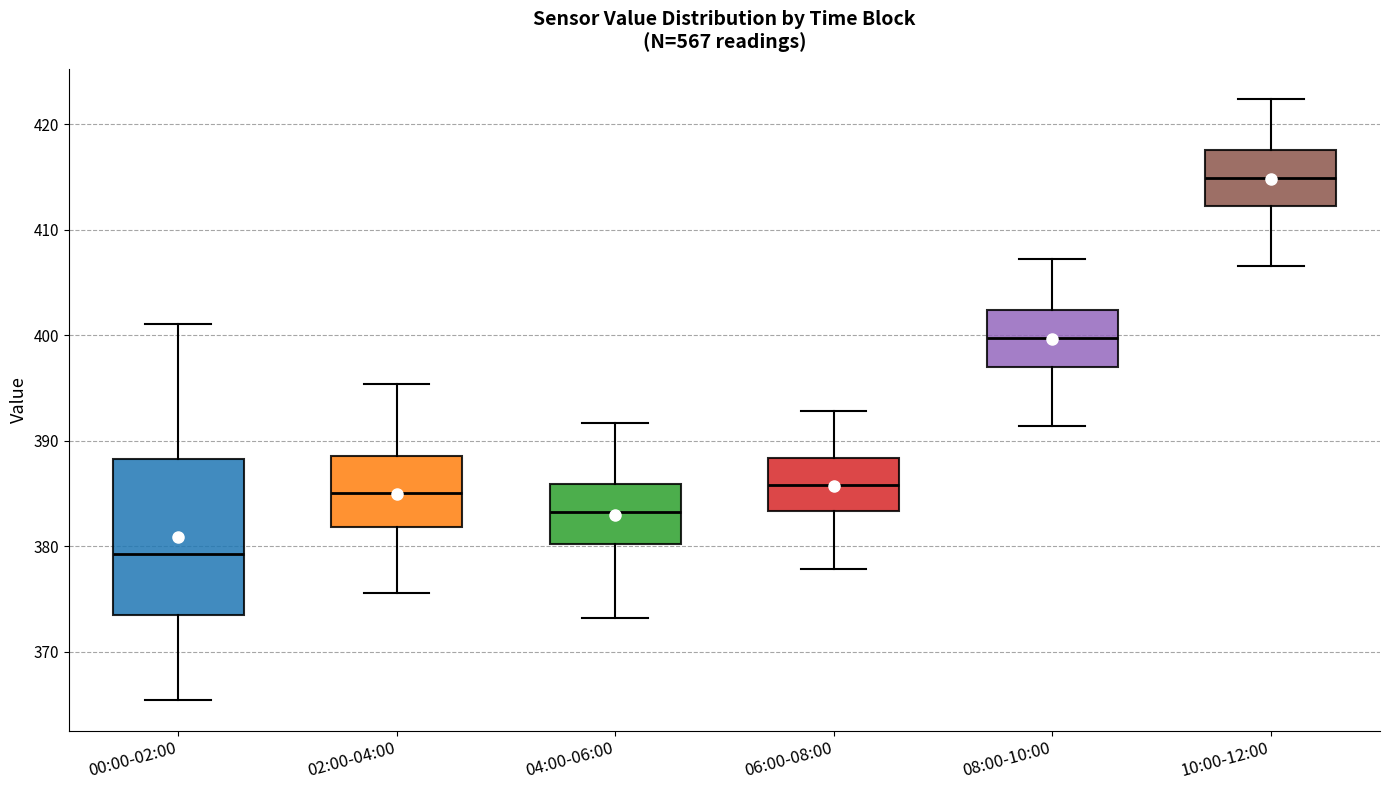

Reading left to right, read every box against the y-axis: the position of its median line, the range the box covers, and the ends of its whiskers. The values are not printed on the chart, so give them approximately, as read against the axis.

00:00-02:00: median 379, box 373 to 388, whiskers 365 to 401
02:00-04:00: median 385, box 382 to 389, whiskers 376 to 395
04:00-06:00: median 383, box 380 to 386, whiskers 373 to 392
06:00-08:00: median 386, box 383 to 388, whiskers 378 to 393
08:00-10:00: median 400, box 397 to 402, whiskers 391 to 407
10:00-12:00: median 415, box 412 to 418, whiskers 407 to 422